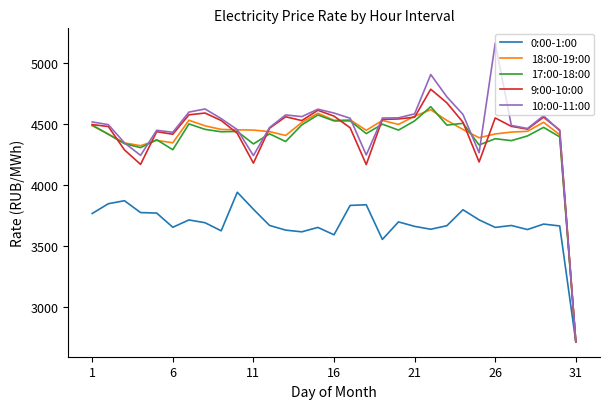

Which series has the widest spread of values?

10:00-11:00